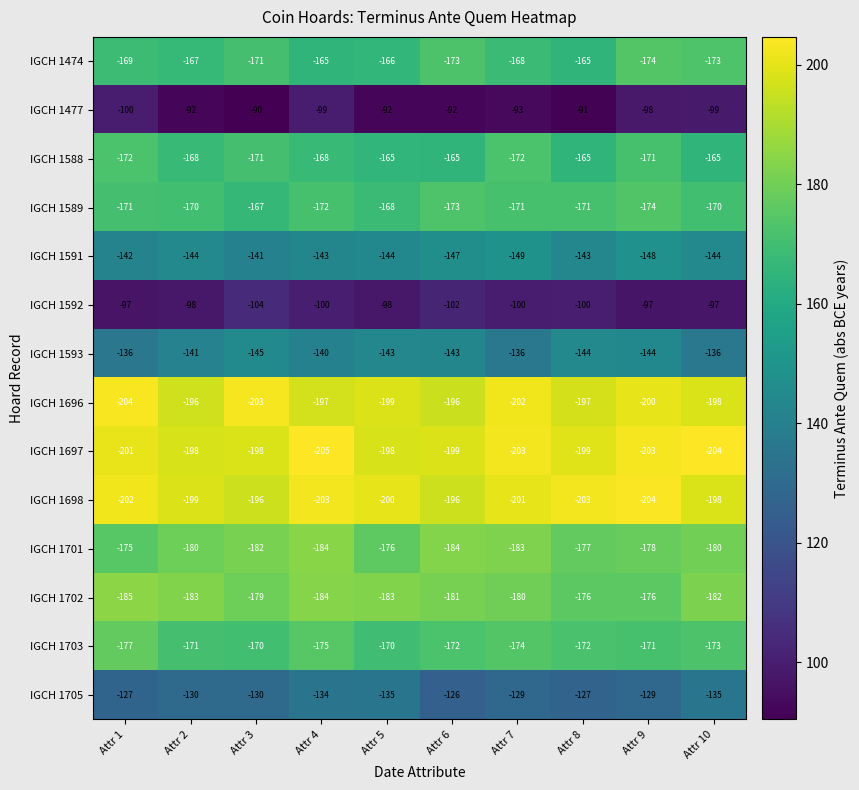

What is the average value of the IGCH 1592 series?

-99